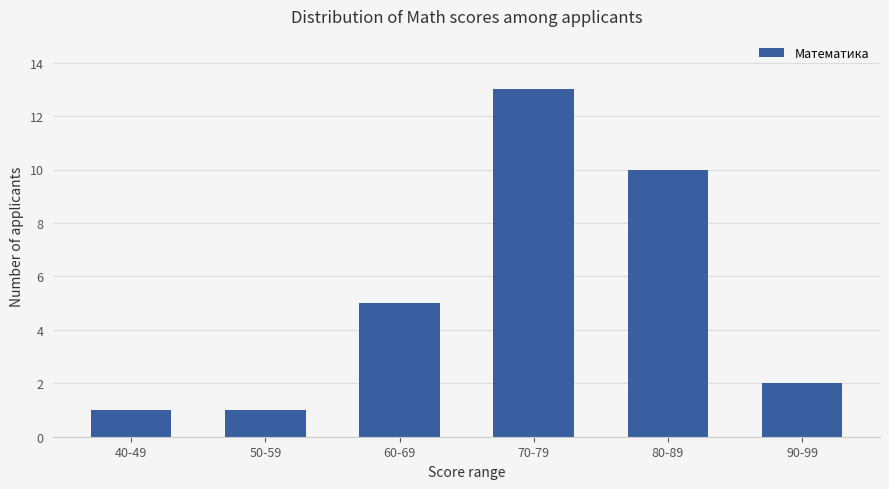

Approximately how many times larger is the value at 70-79 compared to 40-49?

13.0